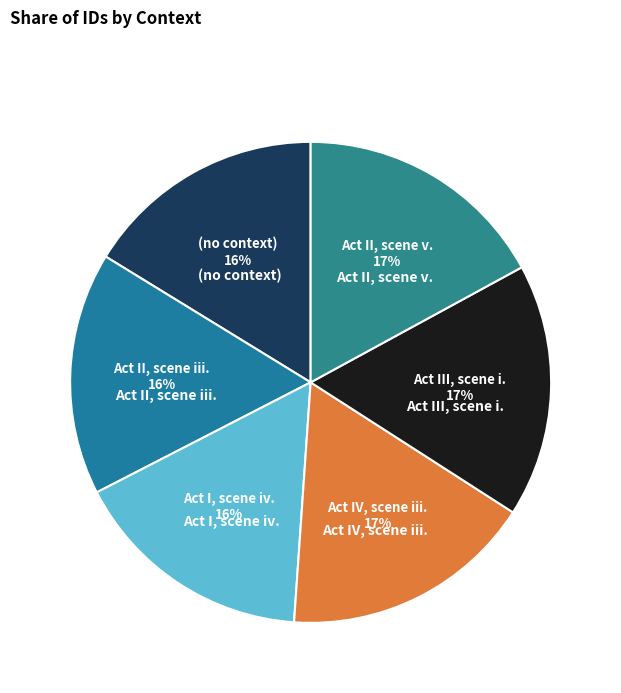

Between (no context) and Act III, scene i., which is larger?

Act III, scene i.